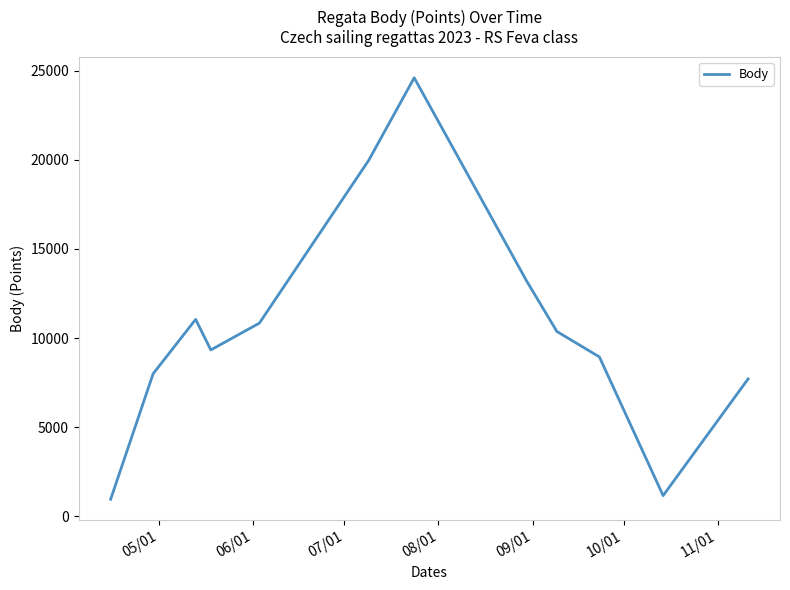

What is the smallest value displayed?

950